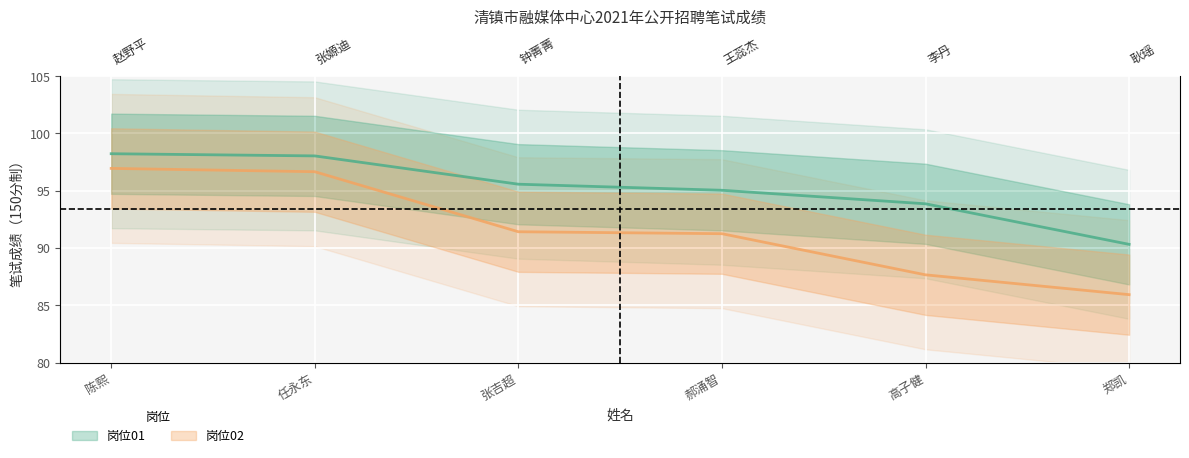

Reading left to right, list all the values displayed in this chart.

岗位01: 98.2	98.0	95.6	95.0	93.9	90.3
岗位02: 97.0	96.7	91.4	91.2	87.7	85.9